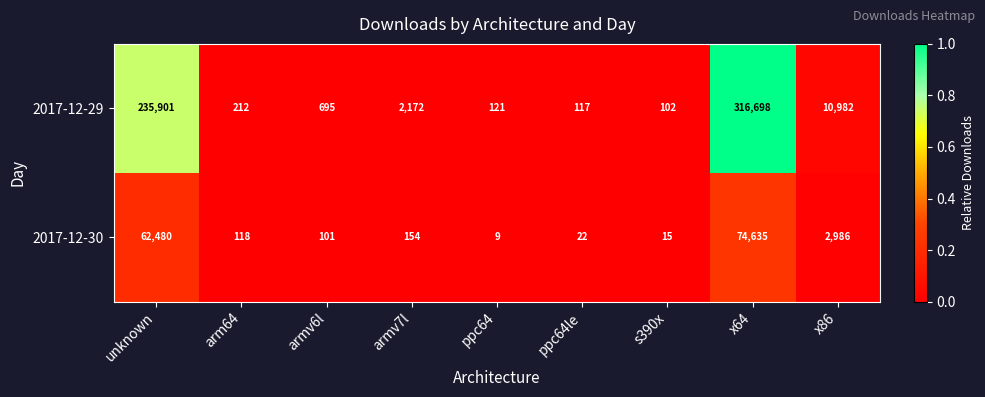

The value of 2017-12-30 at ppc64 is 9. True or false?

True